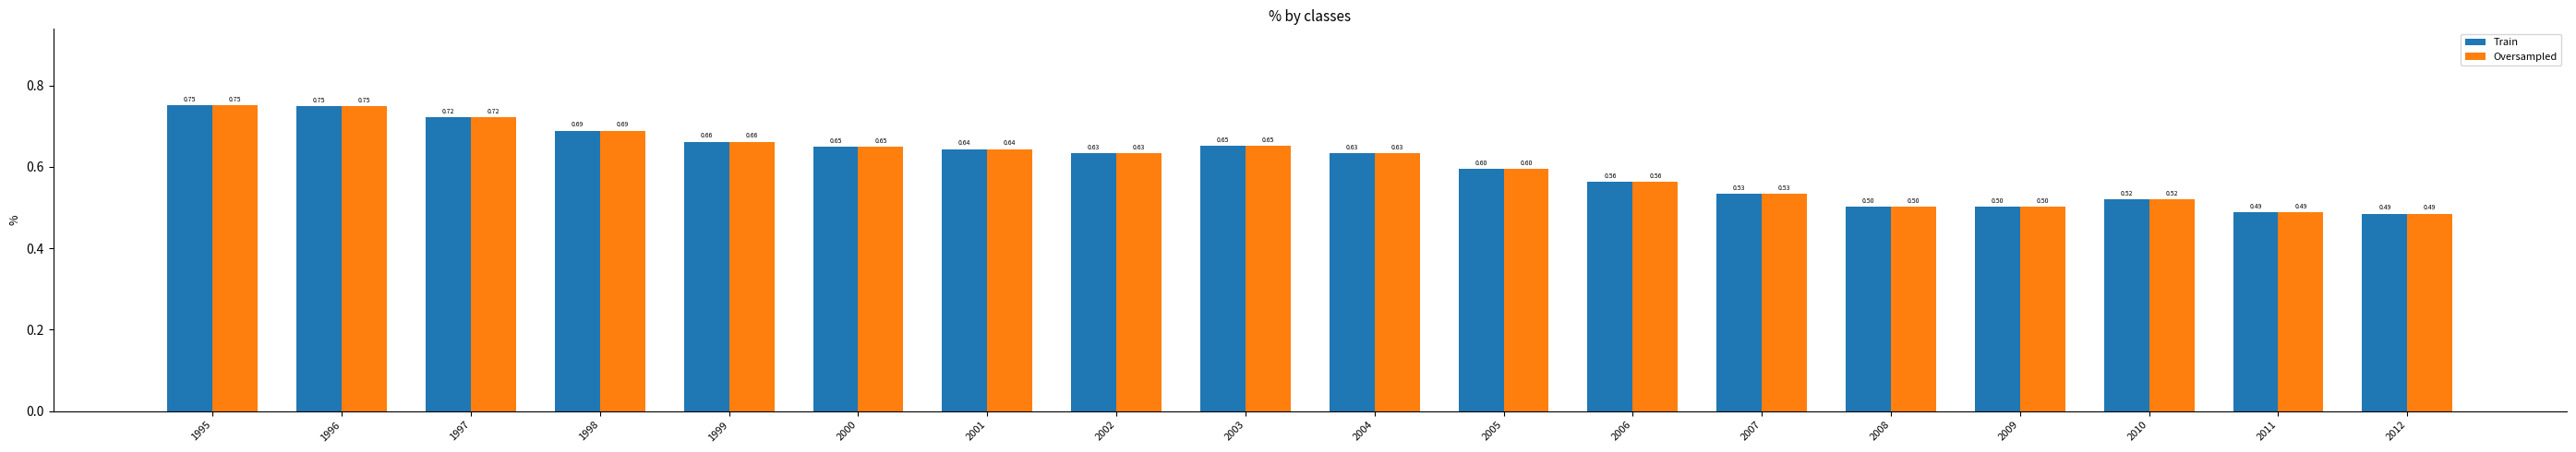

At how many categories does at least one series exceed 0?

18